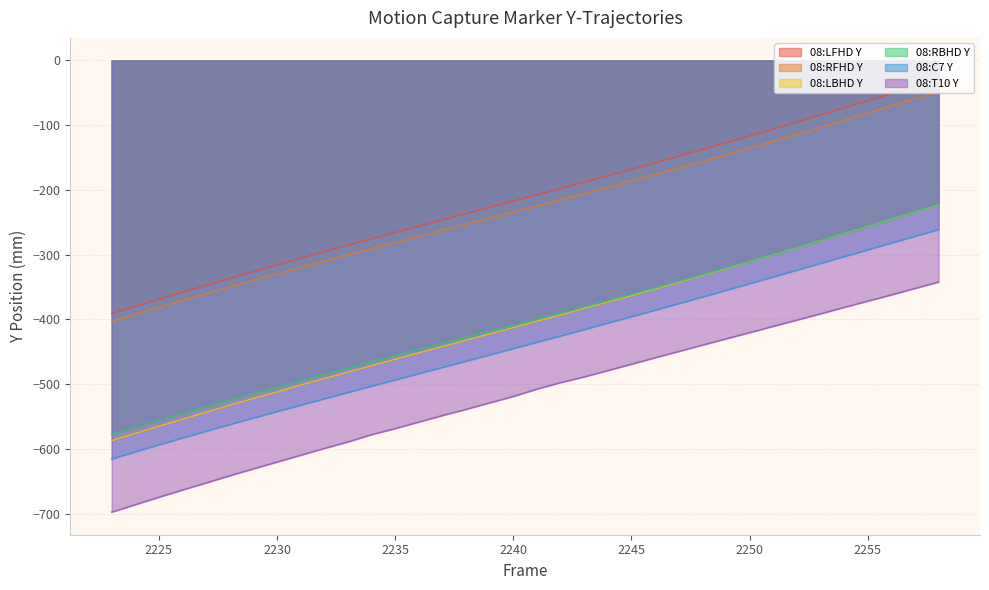

Which category has the lowest value in the 08:T10 Y series?

2223